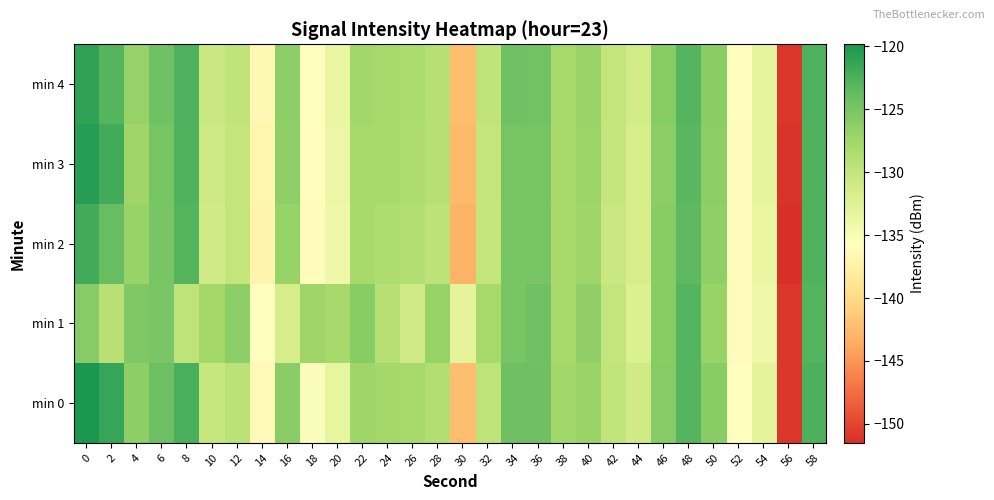

How many series are shown in this chart?

5